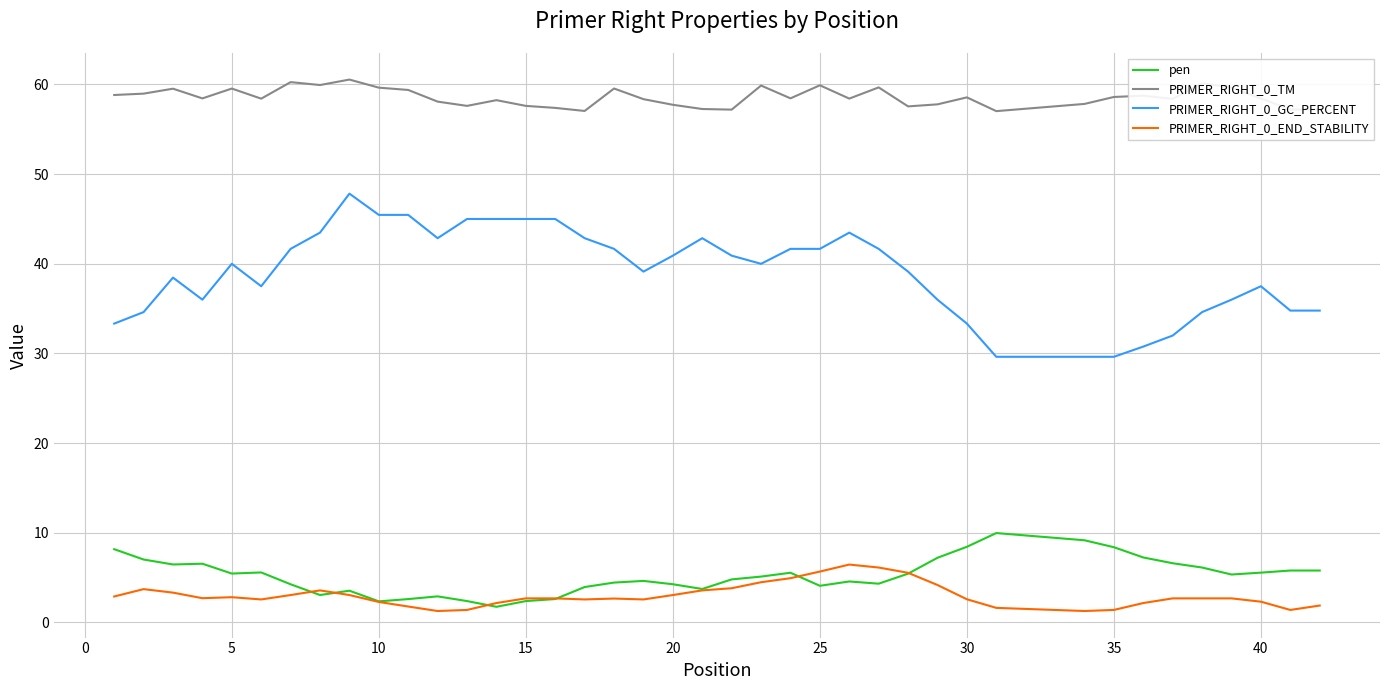

Which series has the largest total across all categories?

PRIMER_RIGHT_0_TM